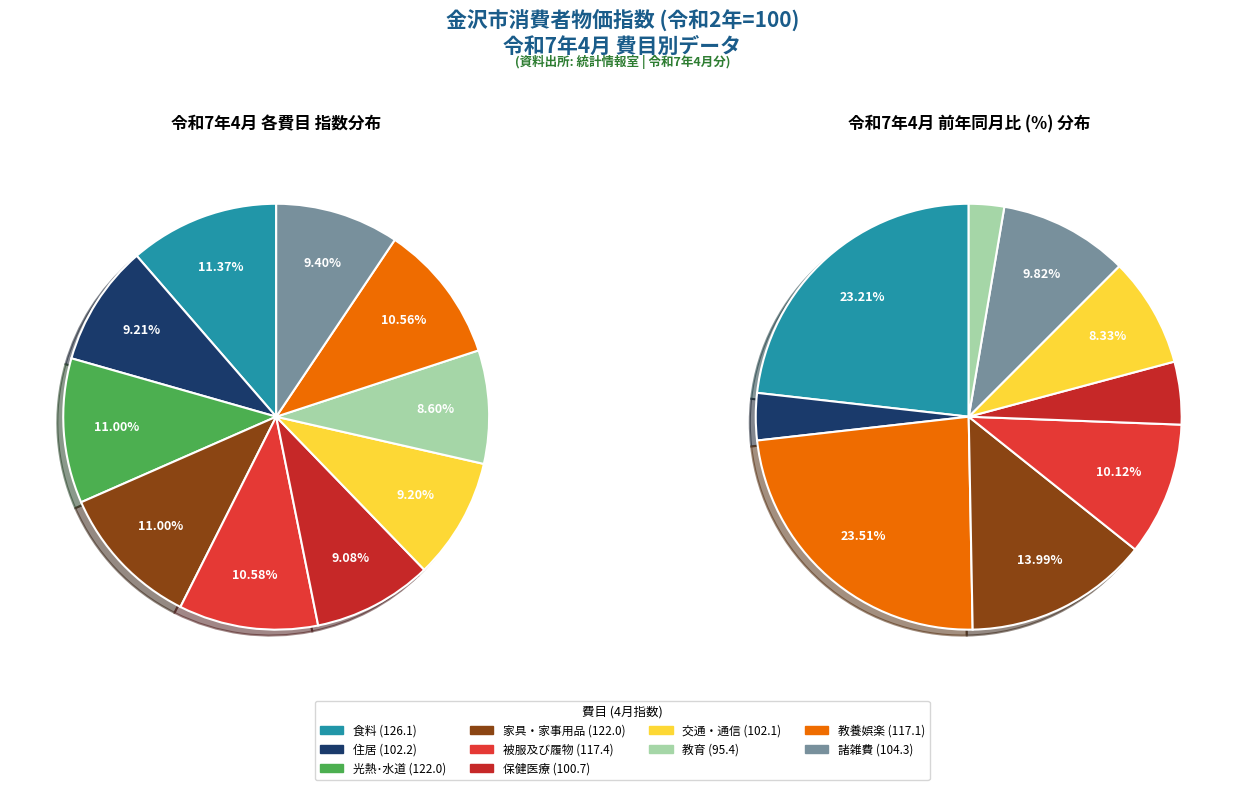

Which category has the smallest portion of the pie?

教育